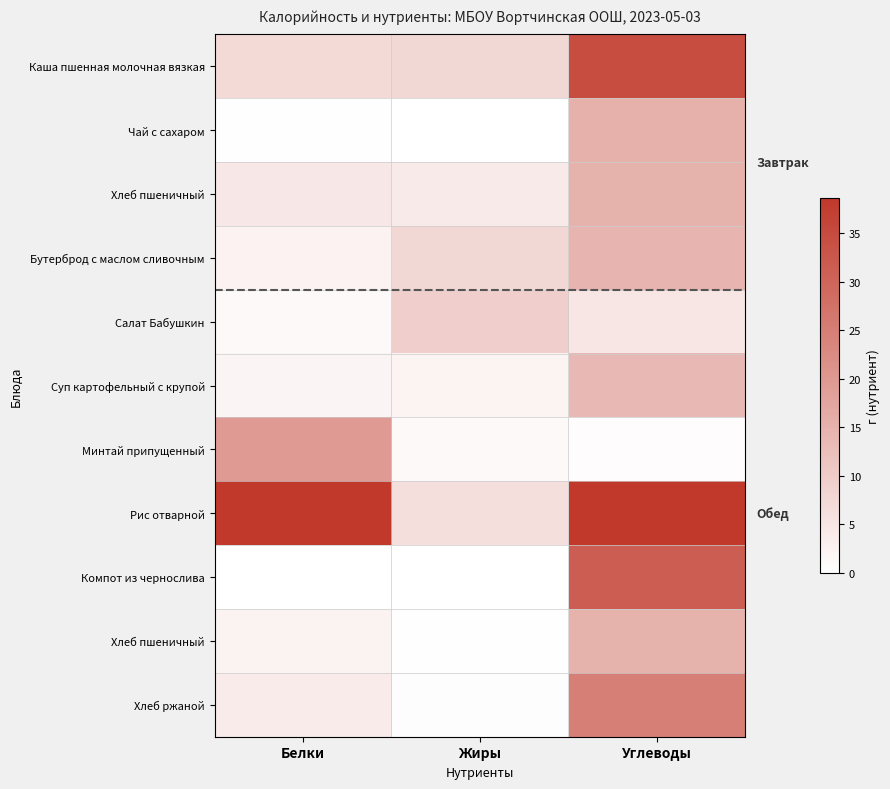

What is the spread (max minus min) of values at Углеводы?

38.1